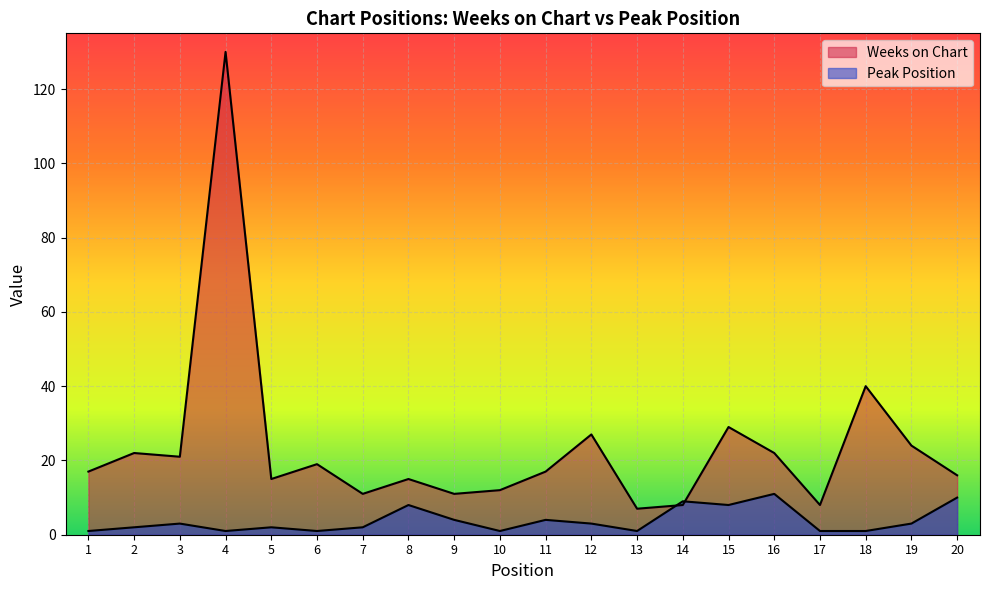

Reading left to right, what are all the values shown in this chart?

Weeks on Chart: 17	22	21	130	15	19	11	15	11	12	17	27	7	8	29	22	8	40	24	16
Peak Position: 1	2	3	1	2	1	2	8	4	1	4	3	1	9	8	11	1	1	3	10